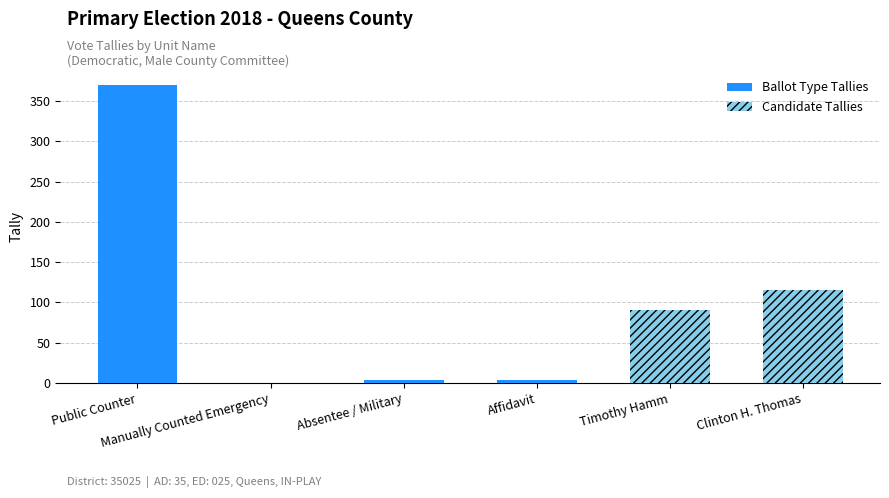

What is the sum of all values?

582